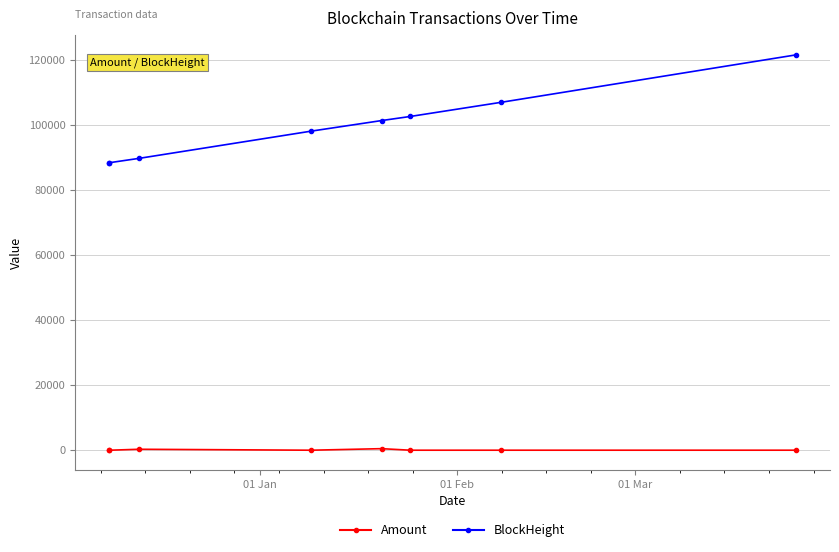

What is the value of the BlockHeight point at the 5th from the left?

101309.0